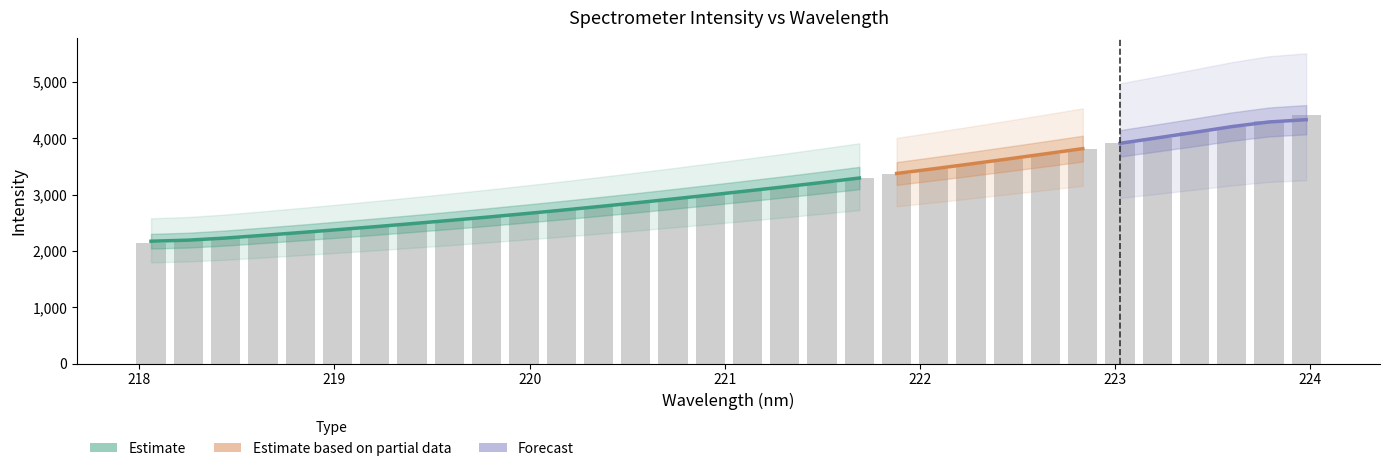

What is the difference between the maximum and minimum values?

2281.4